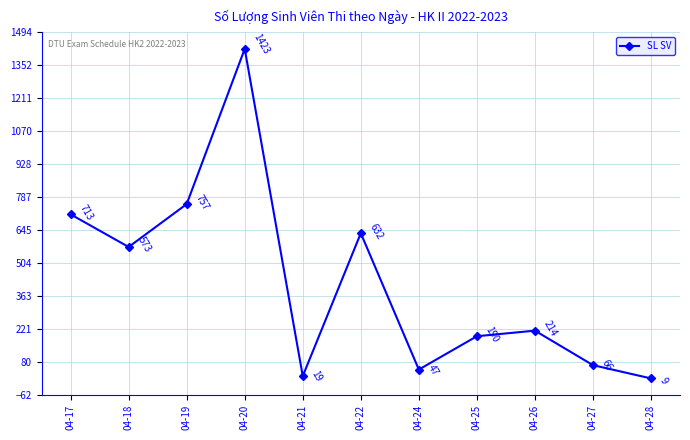

Does the chart have visible grid lines?

Yes